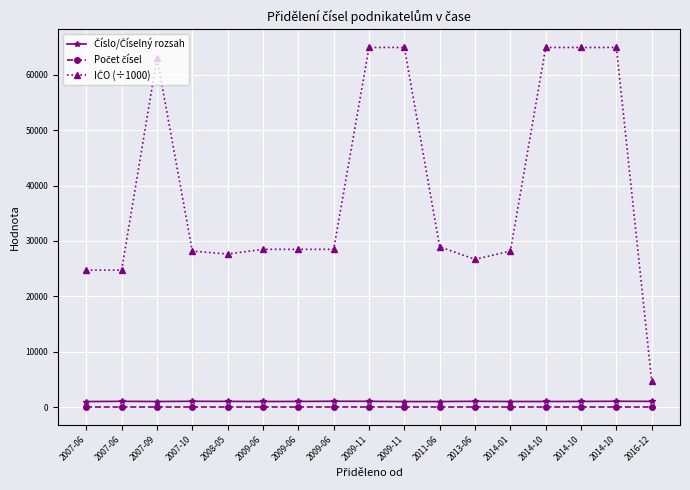

What is the value of the Počet čísel point at the 12th from the left?

1.0